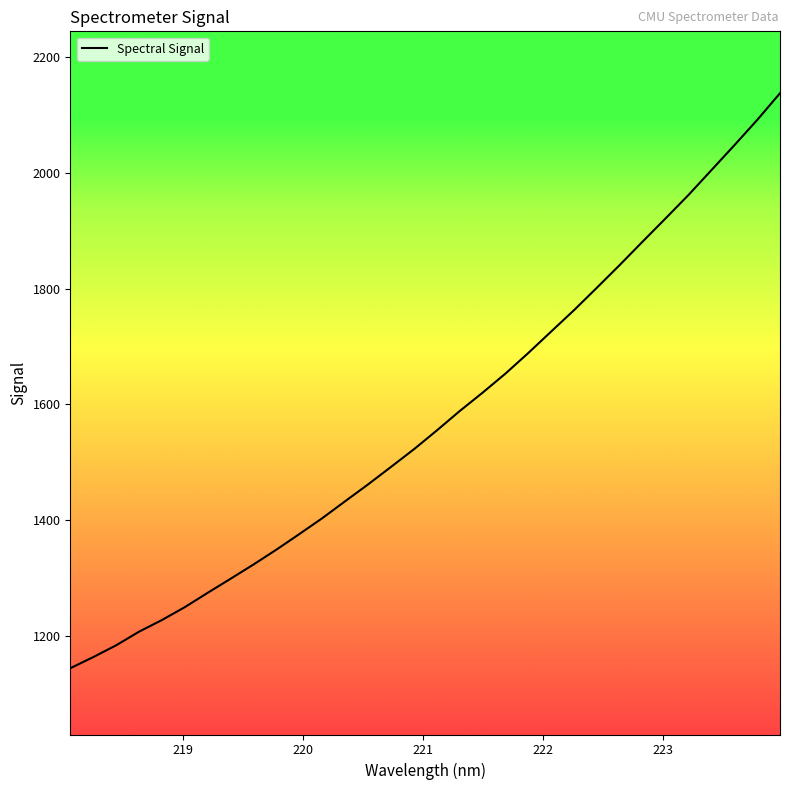

What is the difference between the maximum and minimum values?

993.0